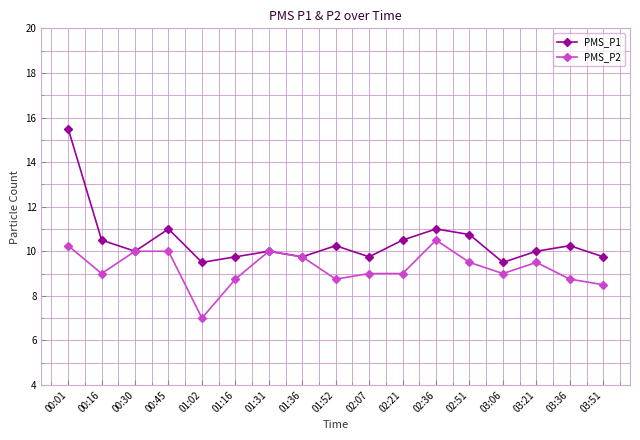

How many series are shown in this chart?

2